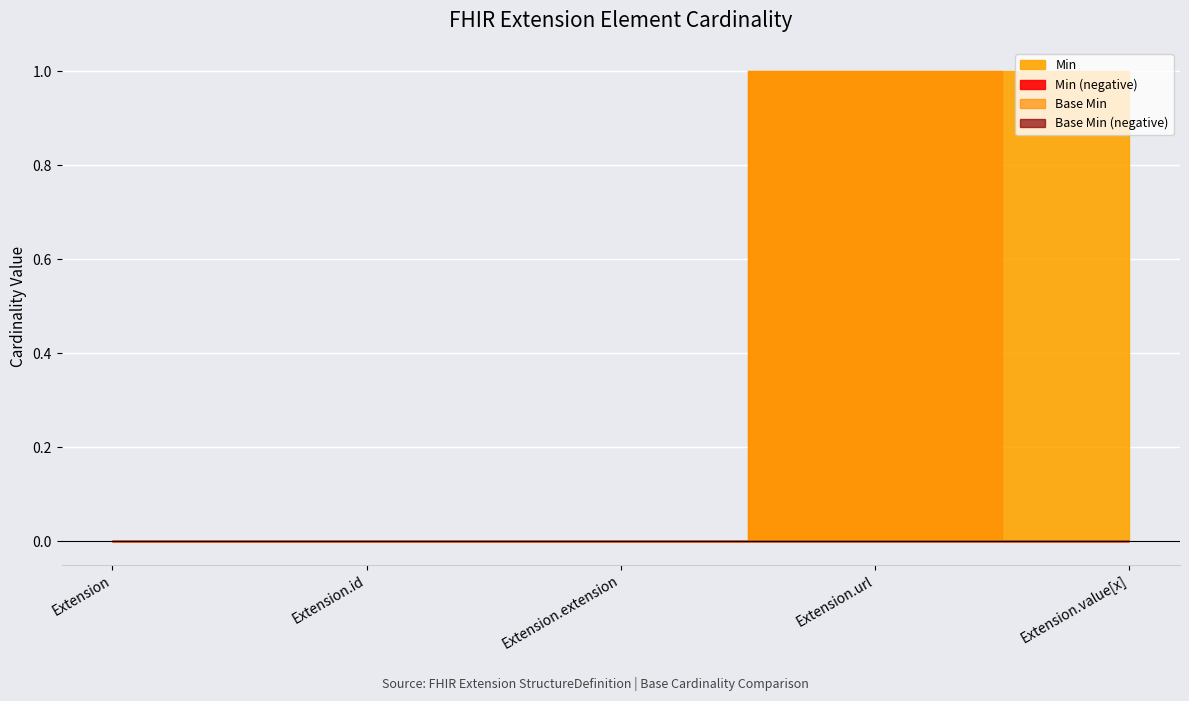

Which series changed the most between Extension.url and Extension.value[x]?

Base Min